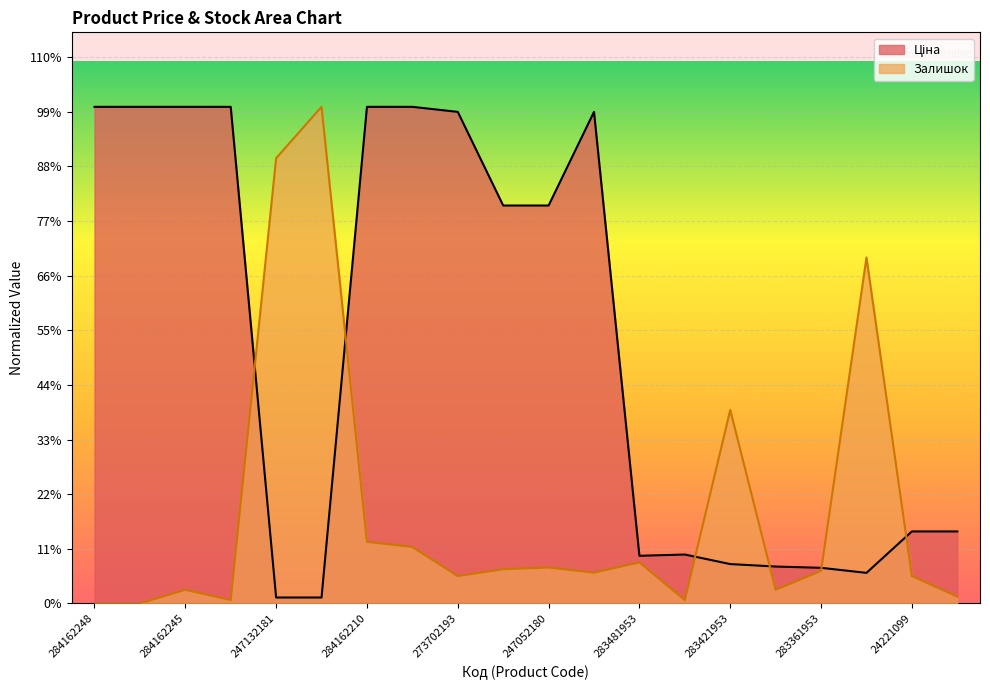

True or false: Ціна has a value of 458.0 at 283361953.

False